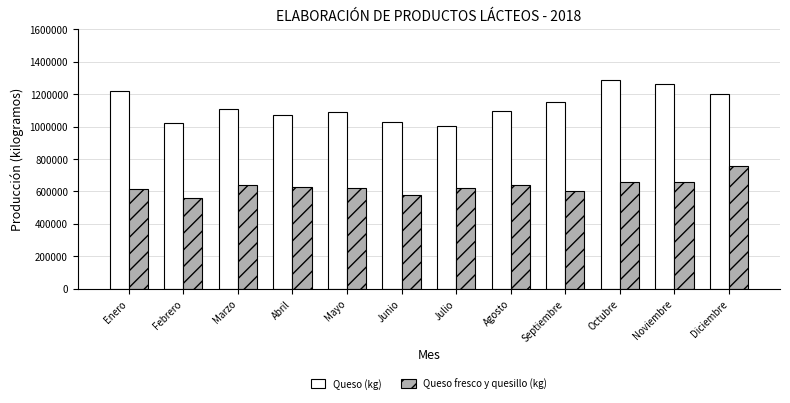

Read the Queso fresco y quesillo (kg) value at Marzo, to the nearest 10.

638650